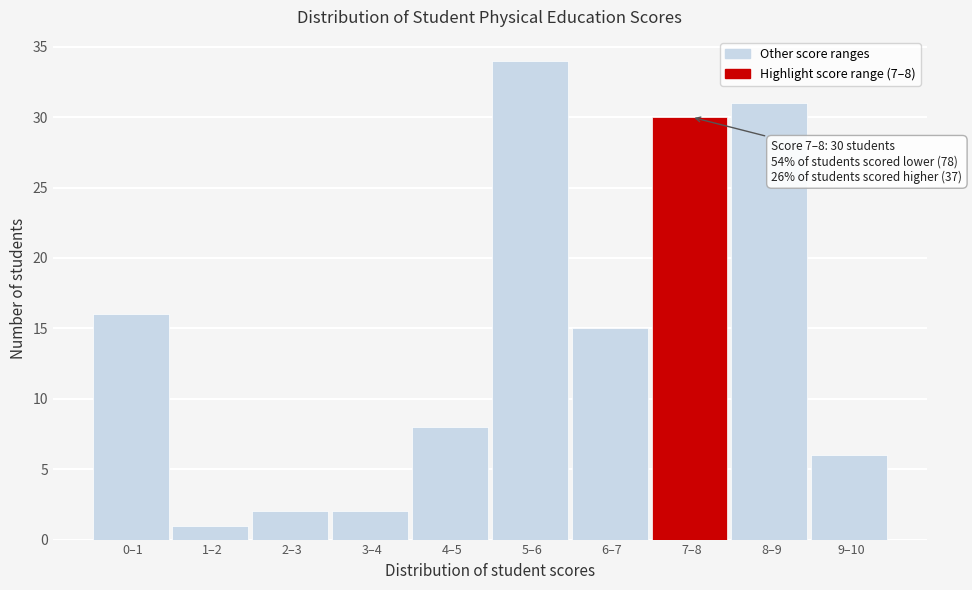

Reading left to right, transcribe all the data shown in this chart.

16	1	2	2	8	34	15	30	31	6